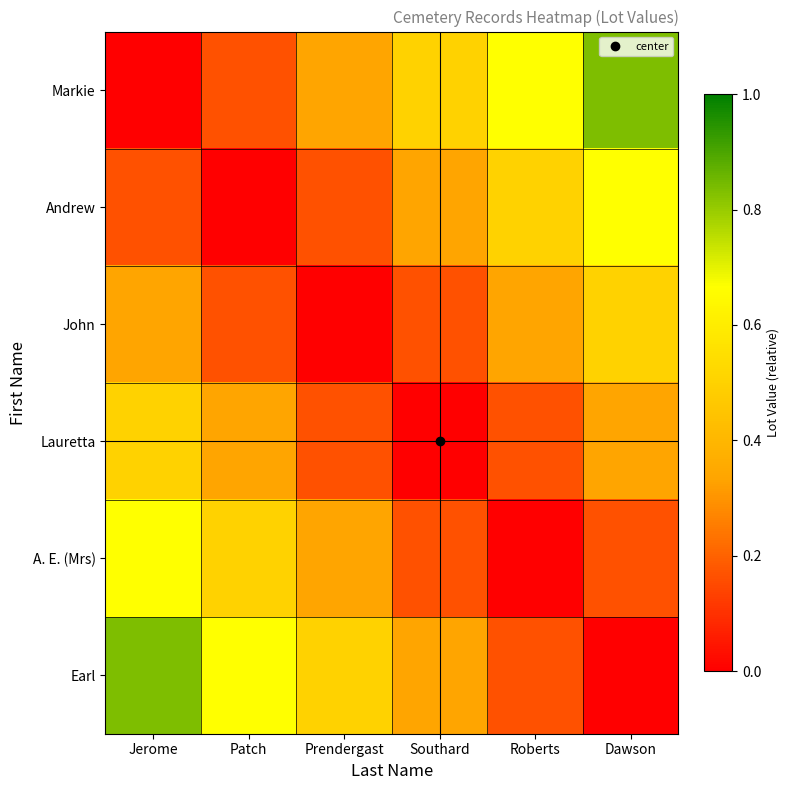

At how many categories does at least one series exceed 0?

6